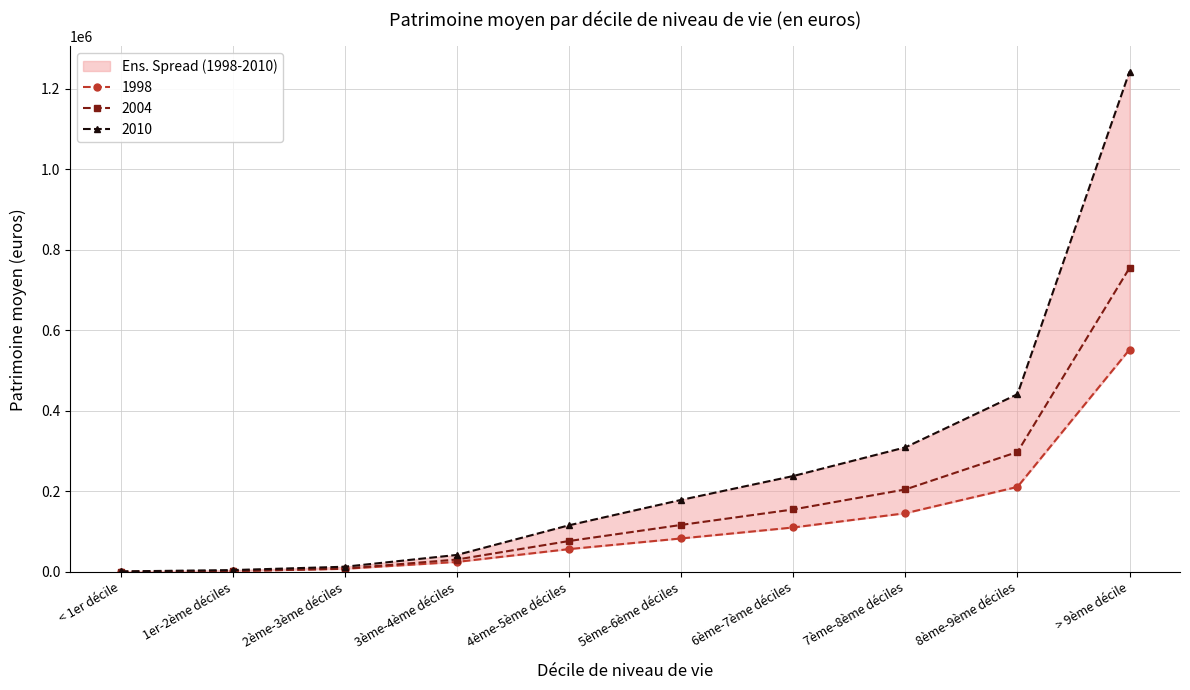

What is the label of the 5th point from the left?

4ème-5ème déciles